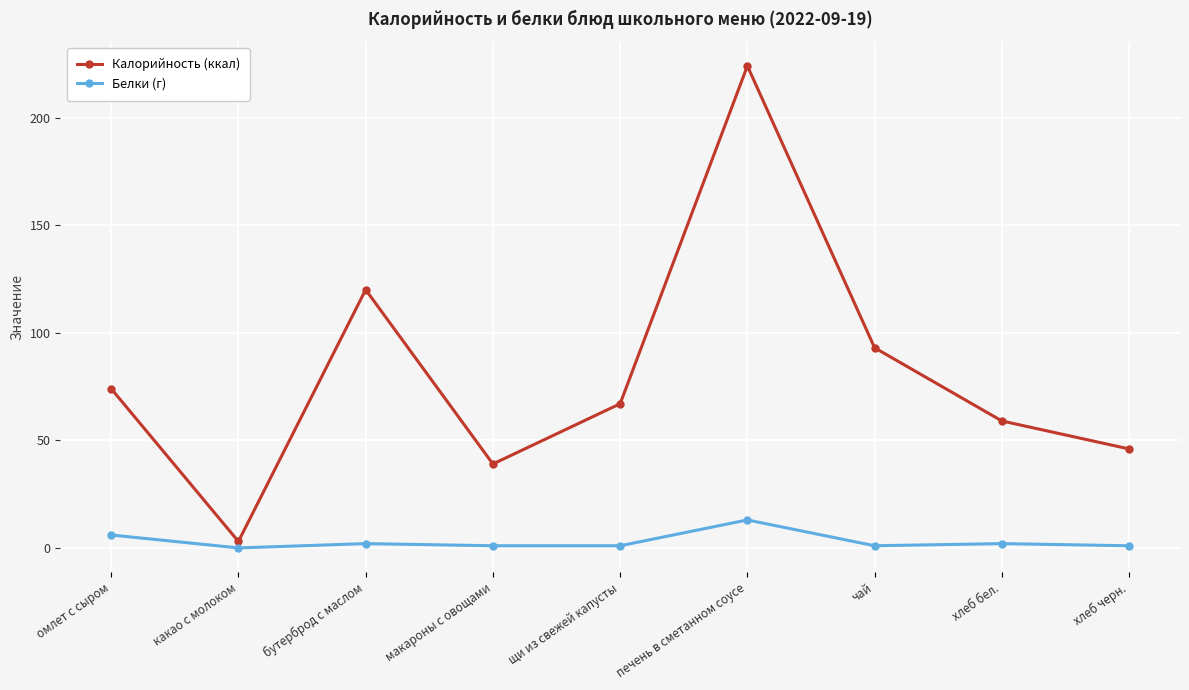

True or false: Калорийность (ккал) and Белки (г) cross at least once.

False